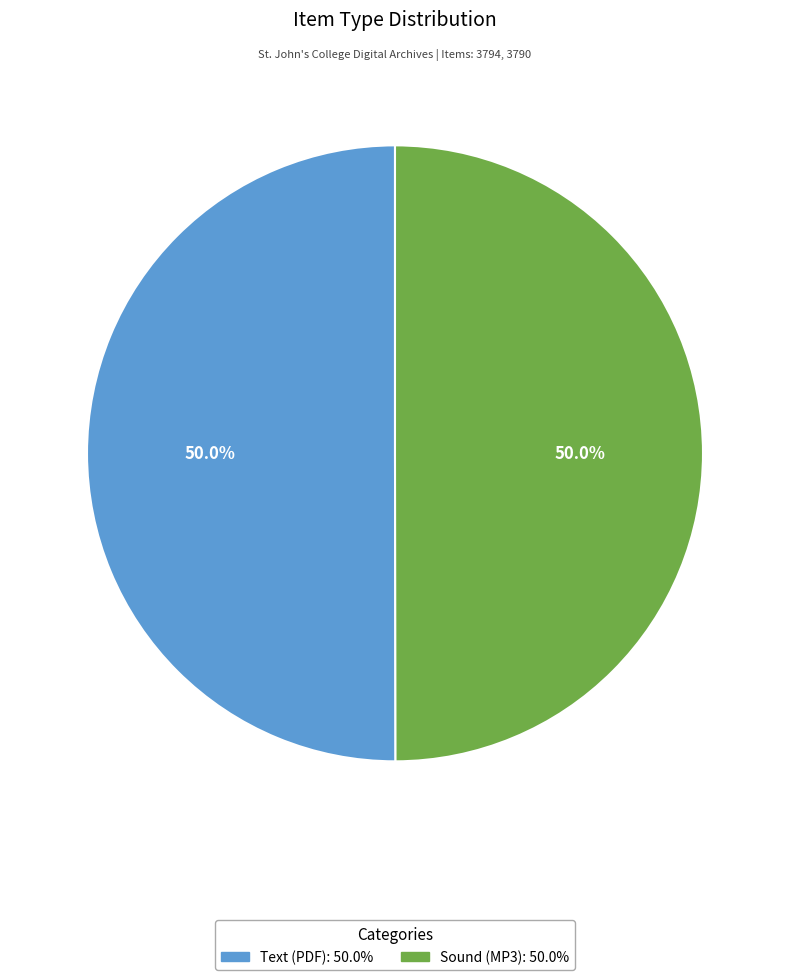

How many segments does this pie chart have?

2